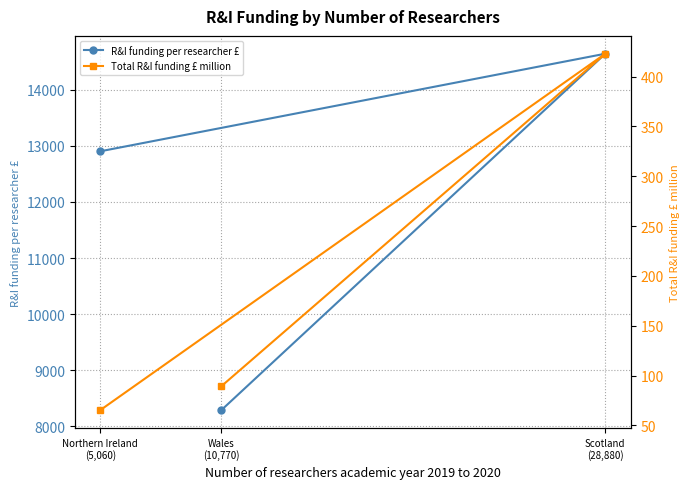

What is the value of the R&I funding per researcher £ point at the 1st from the left?

12903.2